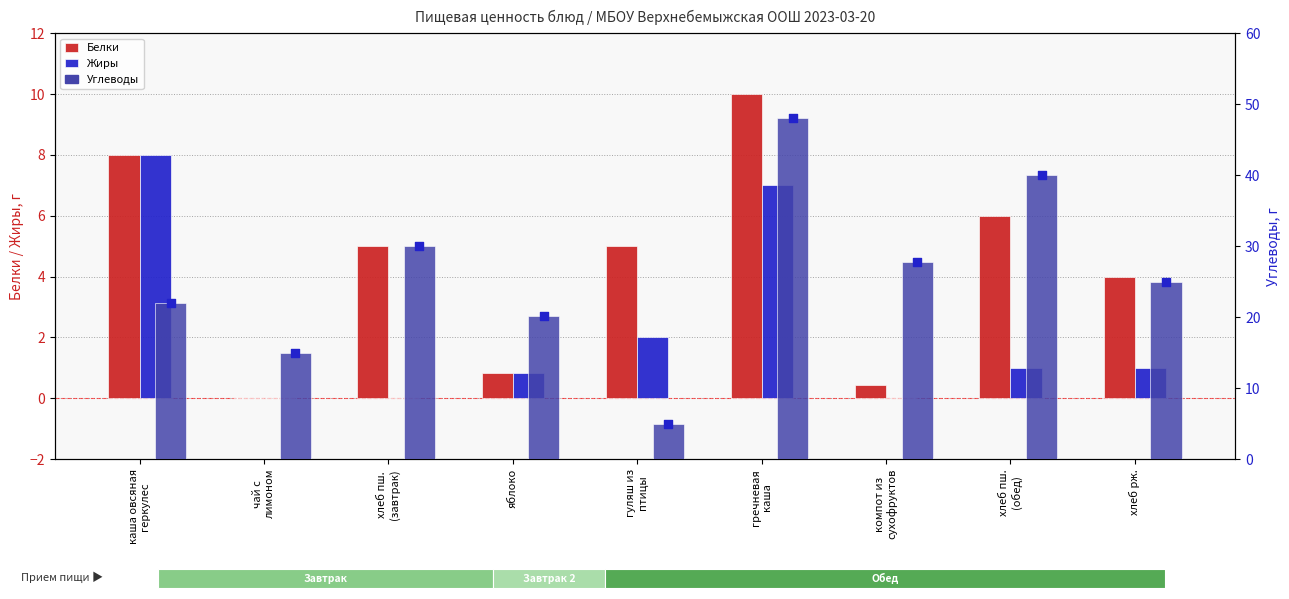

What are all the series names shown in the legend?

Белки, Жиры, Углеводы